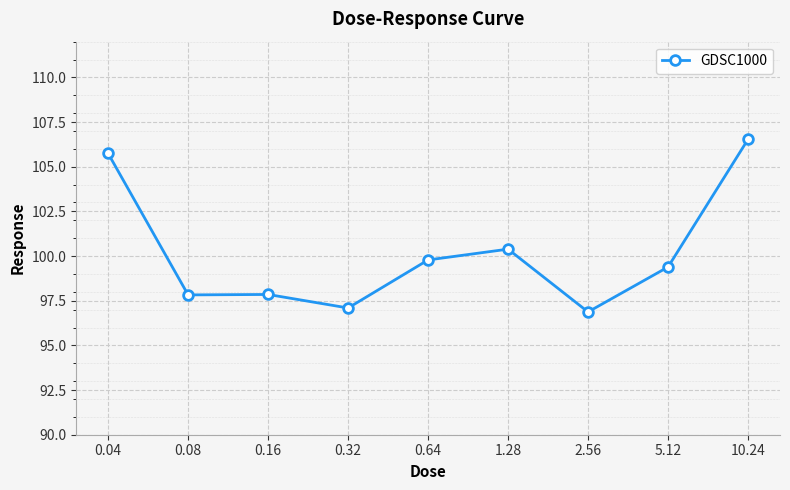

The chart shows a value of 105.7 at 0.04. True or false?

True